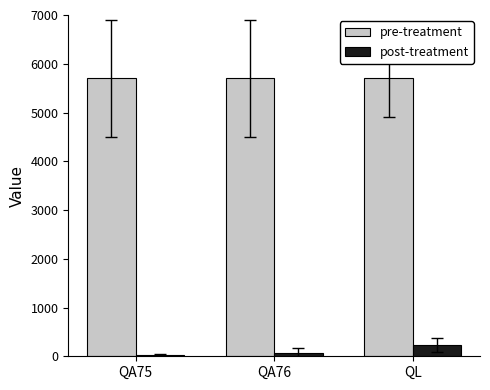

How many groups of bars are there?

3